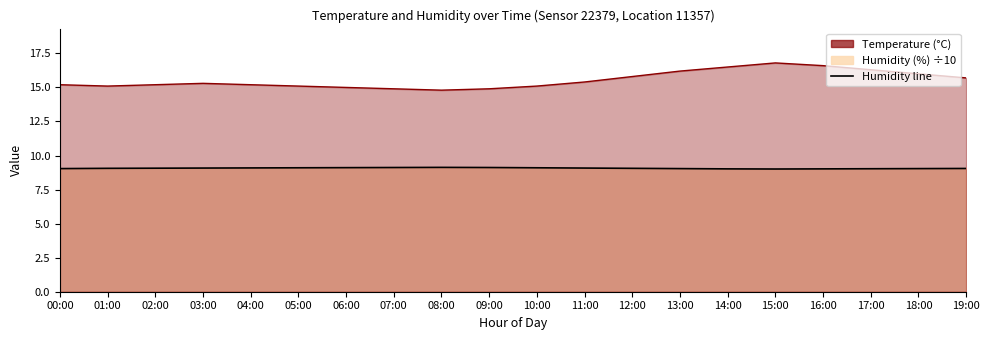

Reading right to left, transcribe all the data shown in this chart.

temperature: 15.7	16.0	16.3	16.6	16.8	16.5	16.2	15.8	15.4	15.1	14.9	14.8	14.9	15.0	15.1	15.2	15.3	15.2	15.1	15.2
humidity: 9.1	9.0	9.0	9.0	9.0	9.0	9.0	9.1	9.1	9.1	9.1	9.1	9.1	9.1	9.1	9.1	9.1	9.1	9.1	9.0